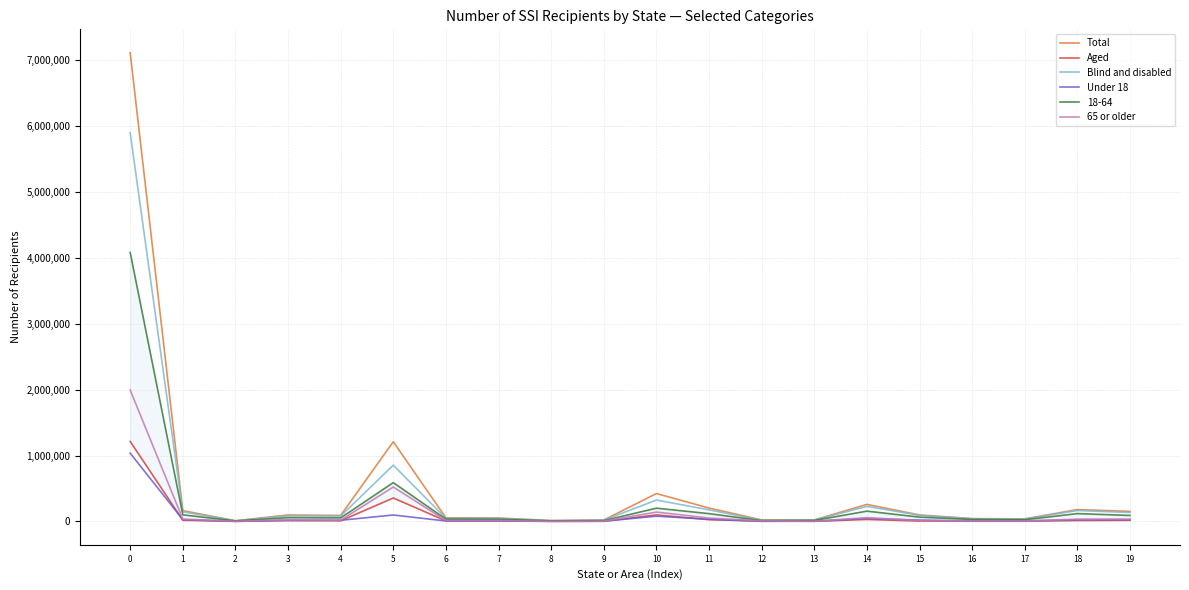

What is the sum of the Aged values at 2 and 5?

357960